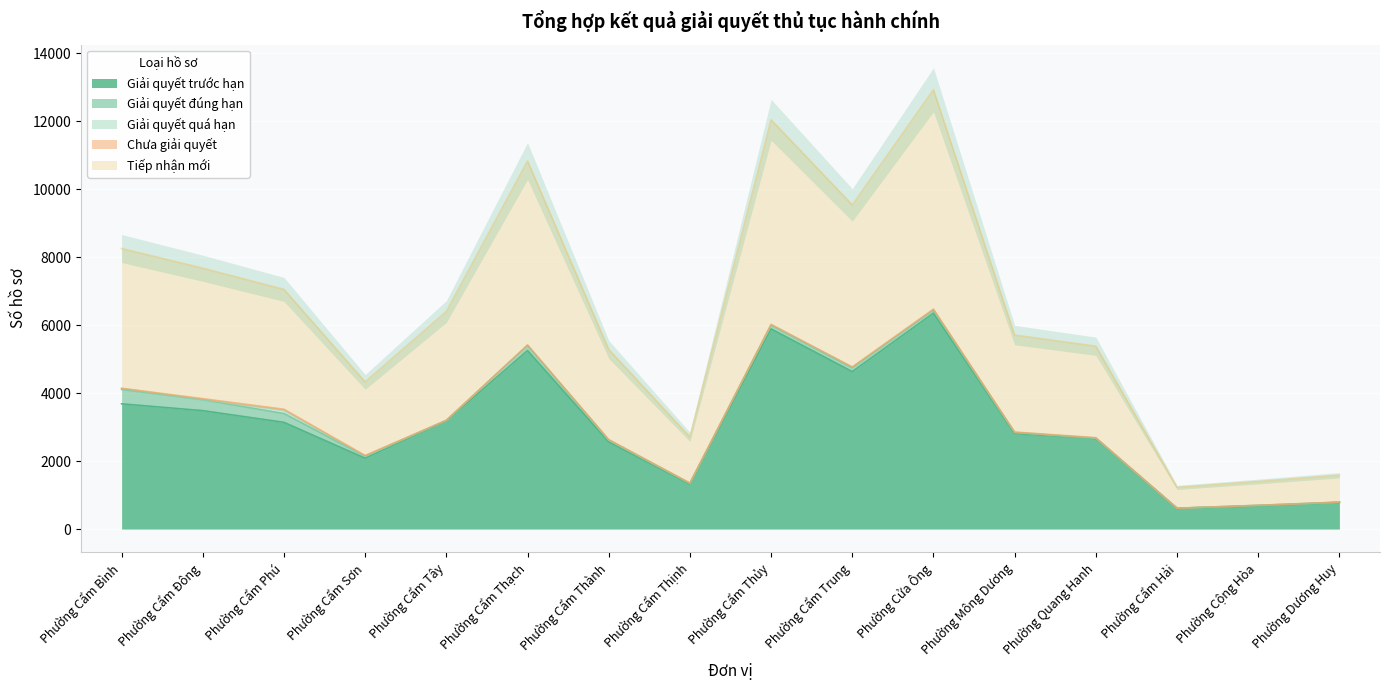

Where is Chưa giải quyết nearest to the value 17?

Cửa Ông